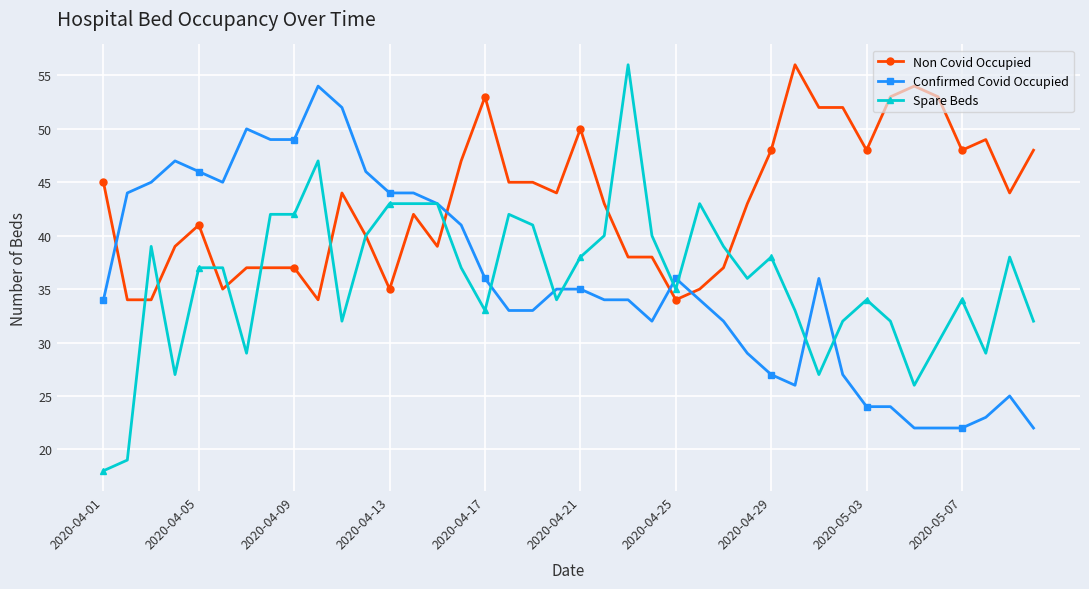

Reading left to right, list all the values displayed in this chart.

Non Covid Occupied: 45	34	34	39	41	35	37	37	37	34	44	40	35	42	39	47	53	45	45	44	50	43	38	38	34	35	37	43	48	56	52	52	48	53	54	53	48	49	44	48
Confirmed Covid Occupied: 34	44	45	47	46	45	50	49	49	54	52	46	44	44	43	41	36	33	33	35	35	34	34	32	36	34	32	29	27	26	36	27	24	24	22	22	22	23	25	22
Spare Beds: 18	19	39	27	37	37	29	42	42	47	32	40	43	43	43	37	33	42	41	34	38	40	56	40	35	43	39	36	38	33	27	32	34	32	26	30	34	29	38	32